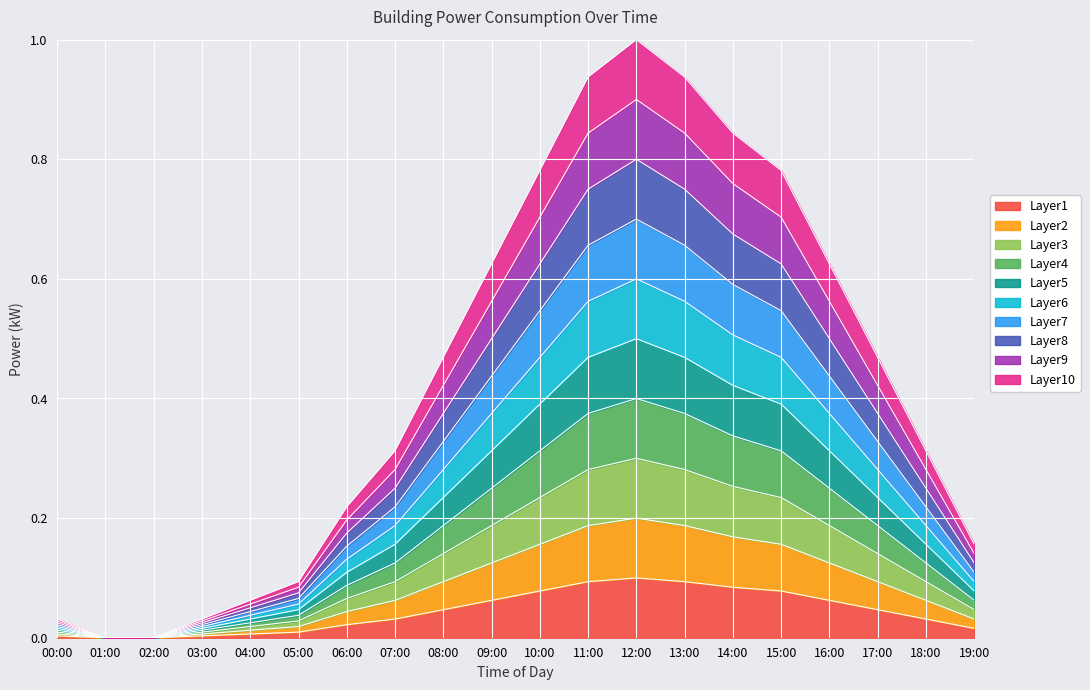

What is the maximum value shown in the chart?

0.1